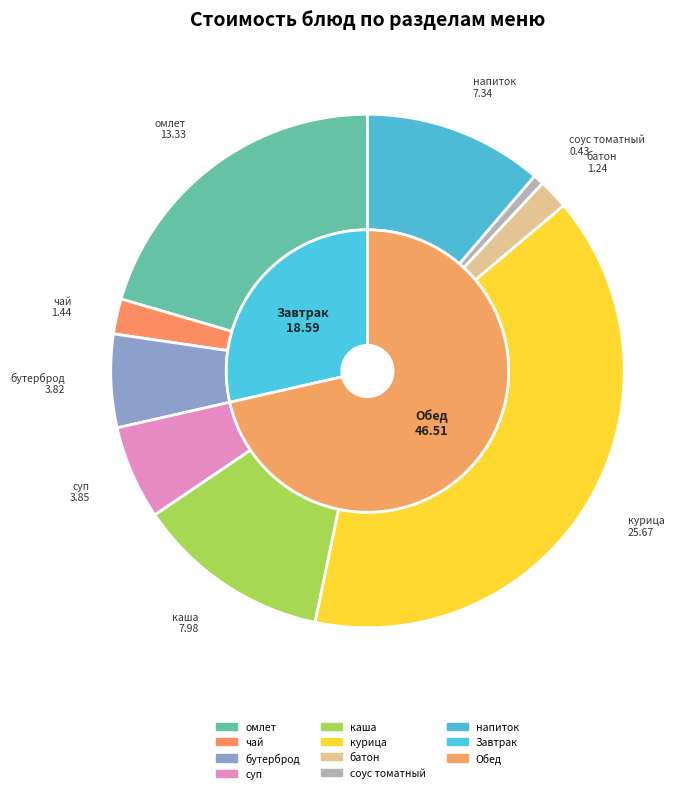

To the nearest percent, what is the difference between the курица отварная and омлет натуральный с маслом сливочным slice percentages?

19%